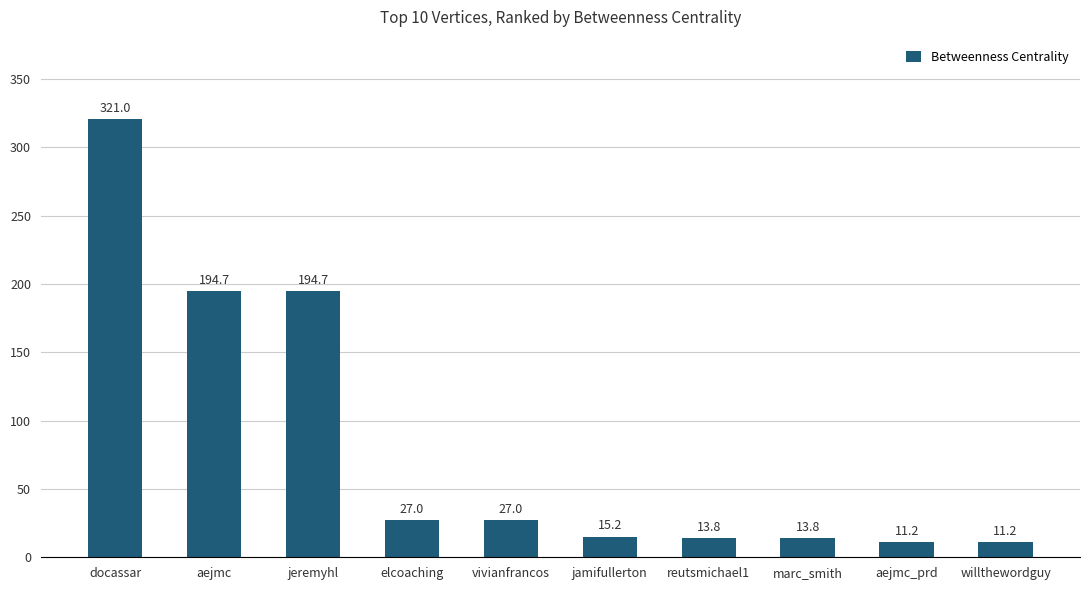

Reading left to right, transcribe all the data shown in this chart.

321.0	194.7	194.7	27.0	27.0	15.2	13.8	13.8	11.2	11.2